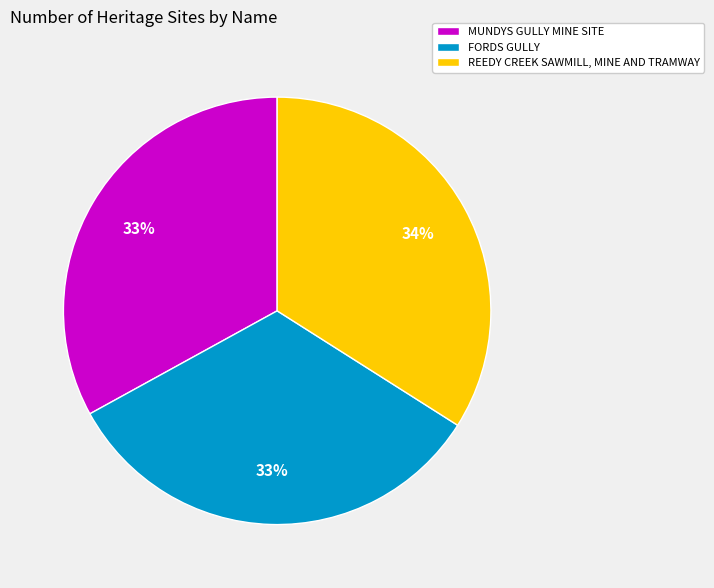

Does MUNDYS GULLY MINE SITE account for over 50% of the chart?

No